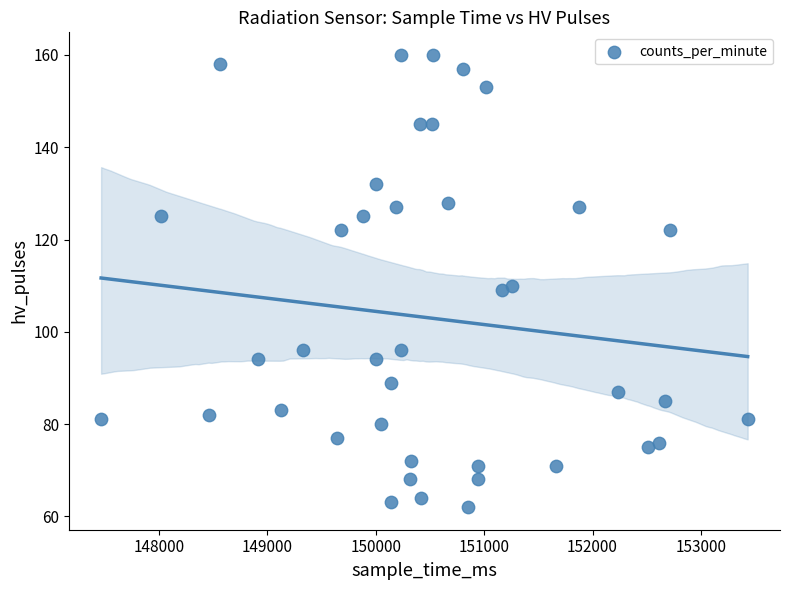

What is the range of Y values (max minus min)?

98